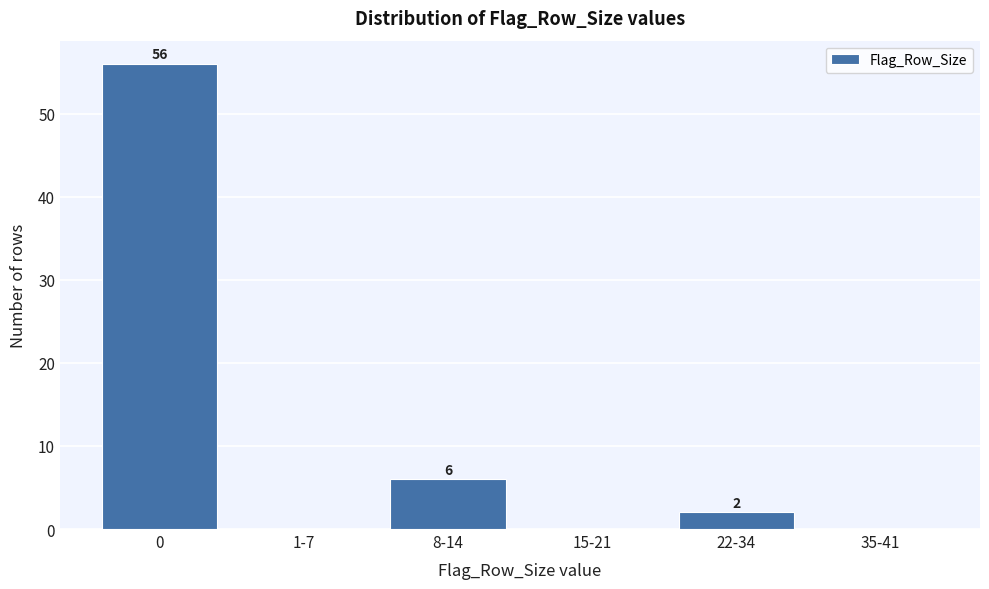

Reading left to right, extract all data points from this chart.

0=56	1-7=0	8-14=6	15-21=0	22-34=2	35-41=0